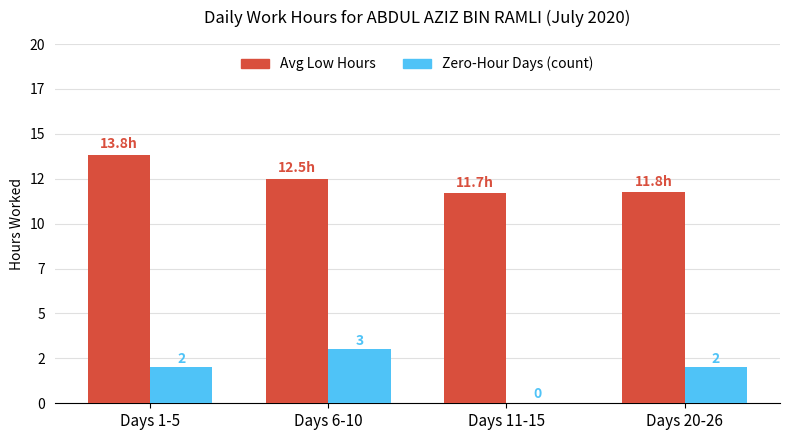

Reading left to right, extract all data points from this chart.

Avg Low Hours: Days 1-5=13.8	Days 6-10=12.5	Days 11-15=11.7	Days 20-26=11.8
Zero-Hour Days (count): Days 1-5=2.0	Days 6-10=3.0	Days 11-15=0.0	Days 20-26=2.0